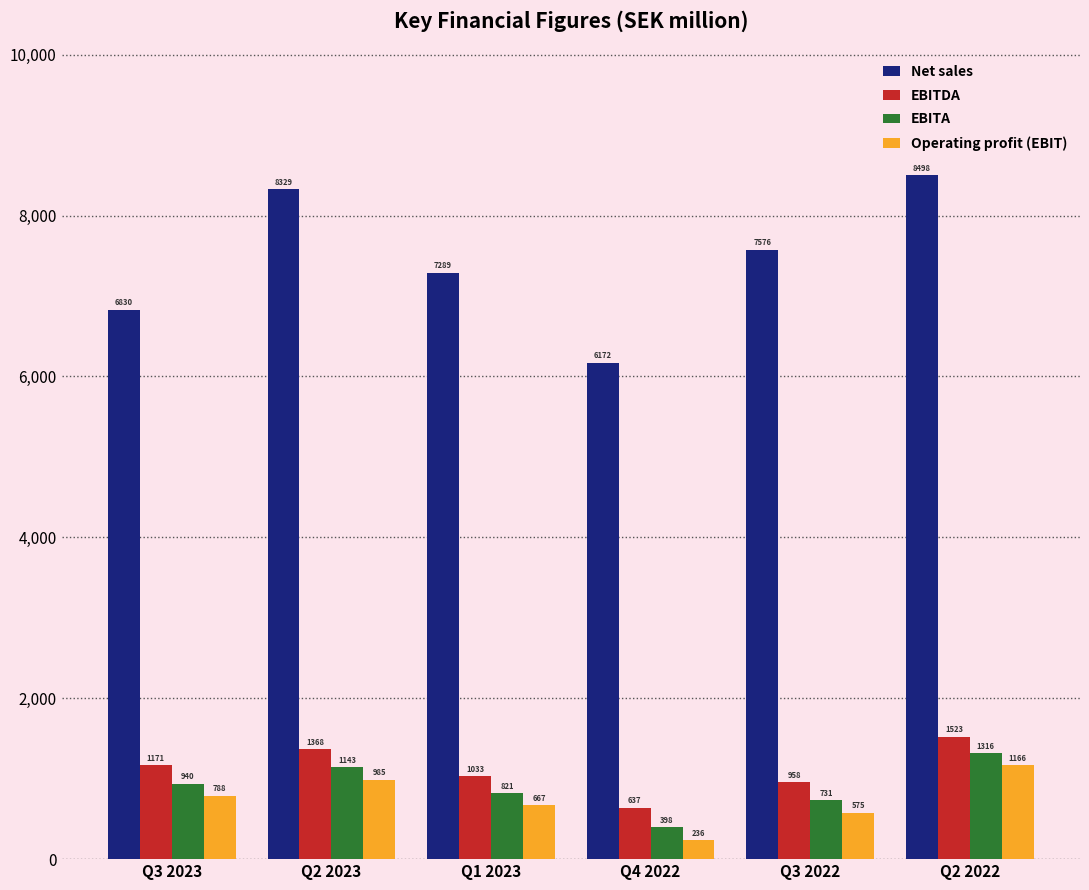

At Q4 2022, list the series in order from smallest to largest.

Operating profit (EBIT), EBITA, EBITDA, Net sales